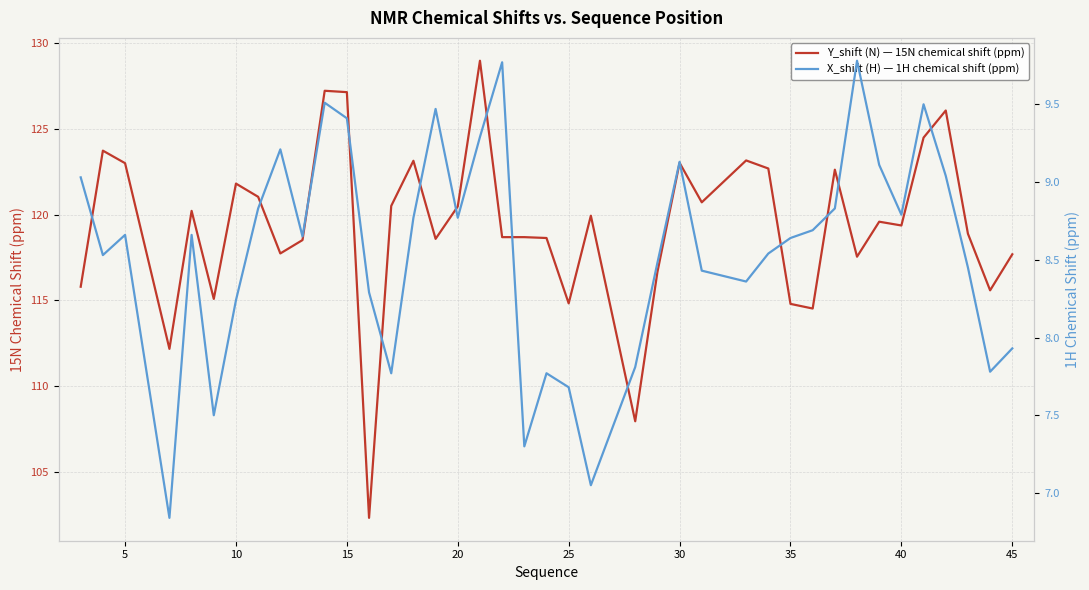

The Y_shift (N) — 15N chemical shift (ppm) series shows 121.8 at 10. True or false?

True